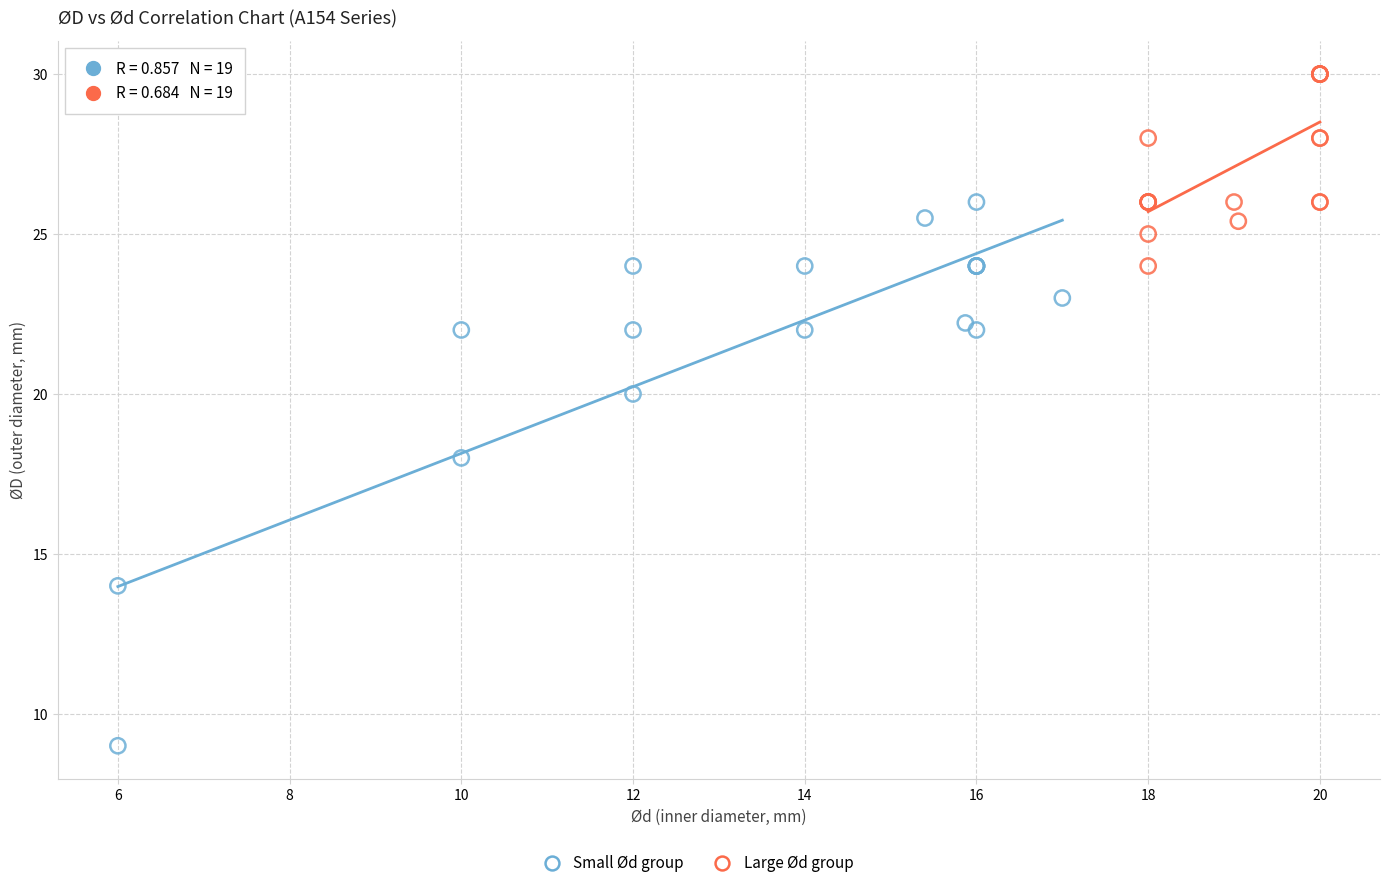

Which series has the widest spread of Y values?

Small Ød group